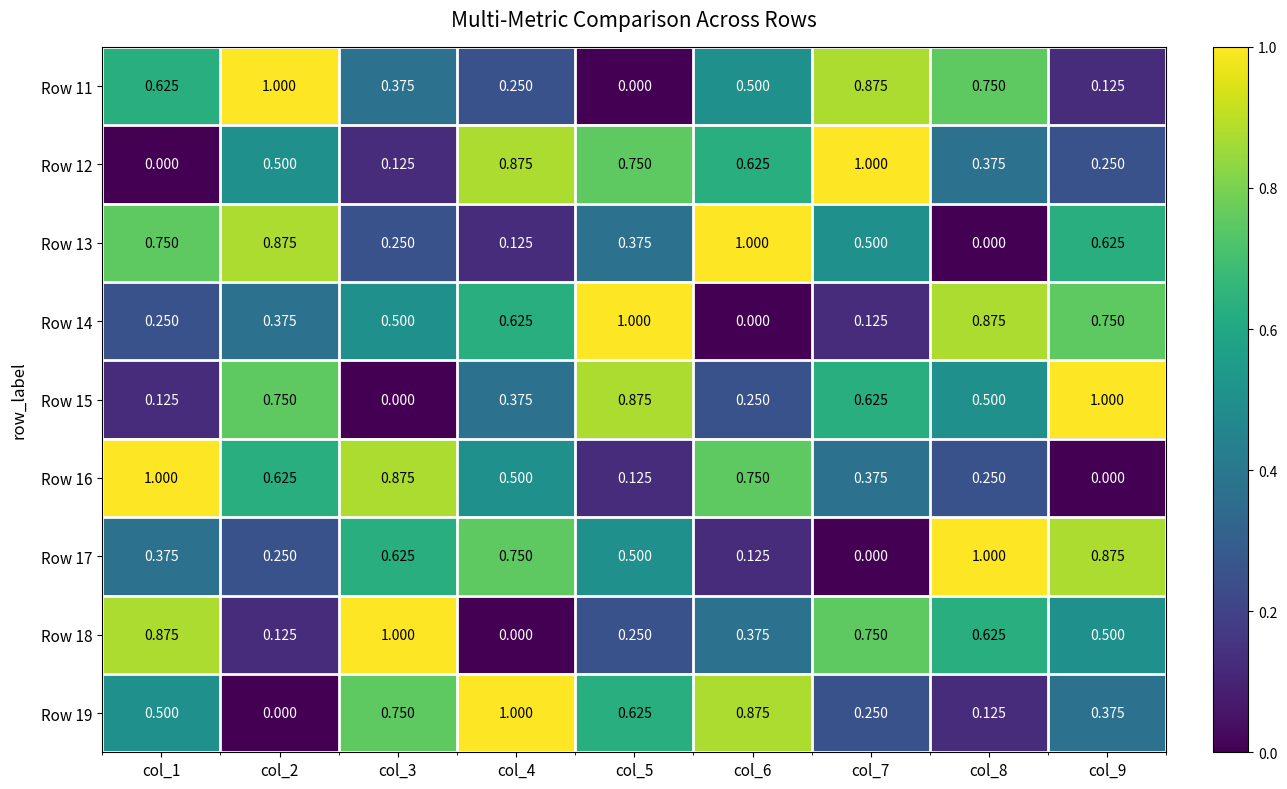

Is the value of Row 11 at col_6 greater than the value of Row 16 at col_5?

Yes